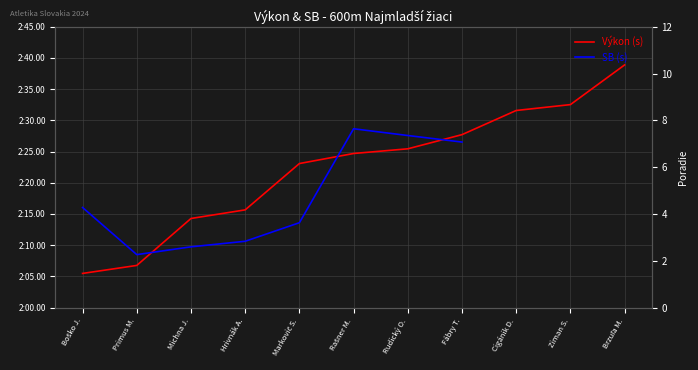

How many times do SB (s) and Výkon (s) cross each other?

3